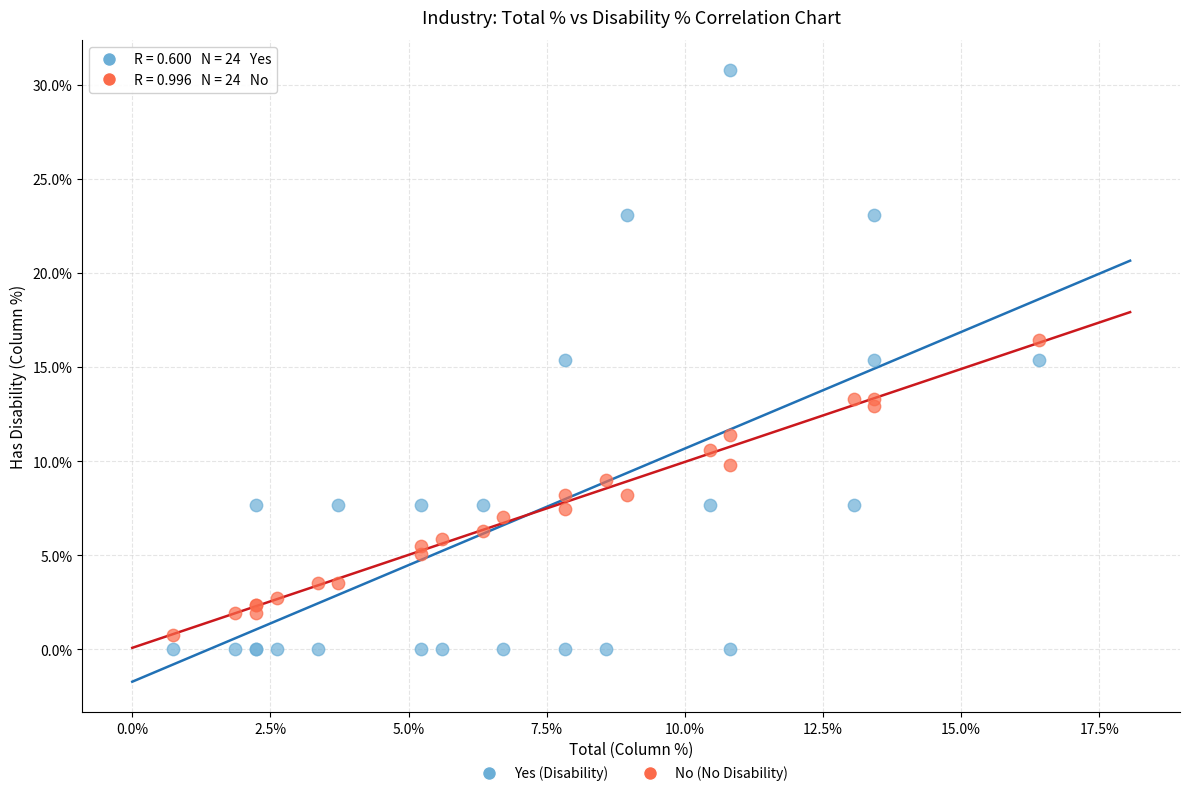

What are all the series names shown in the legend?

Yes (Disability), No (No Disability)